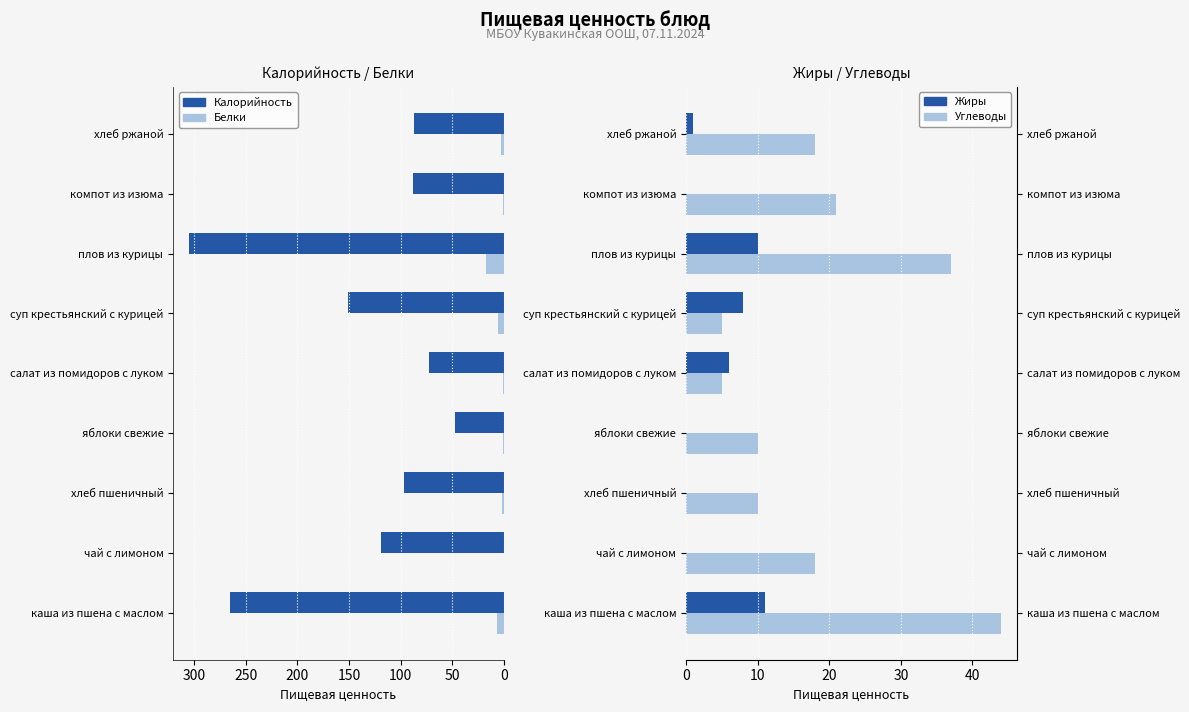

How many values in the Углеводы series are below 18?

4